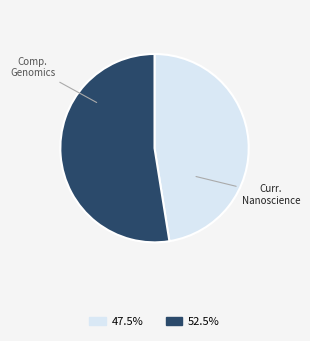

Is there any slice that represents more than half of the pie?

Yes